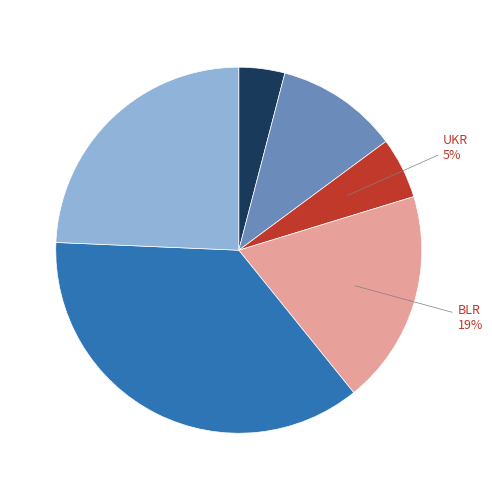

True or false: UKR accounts for 5% of the total.

True